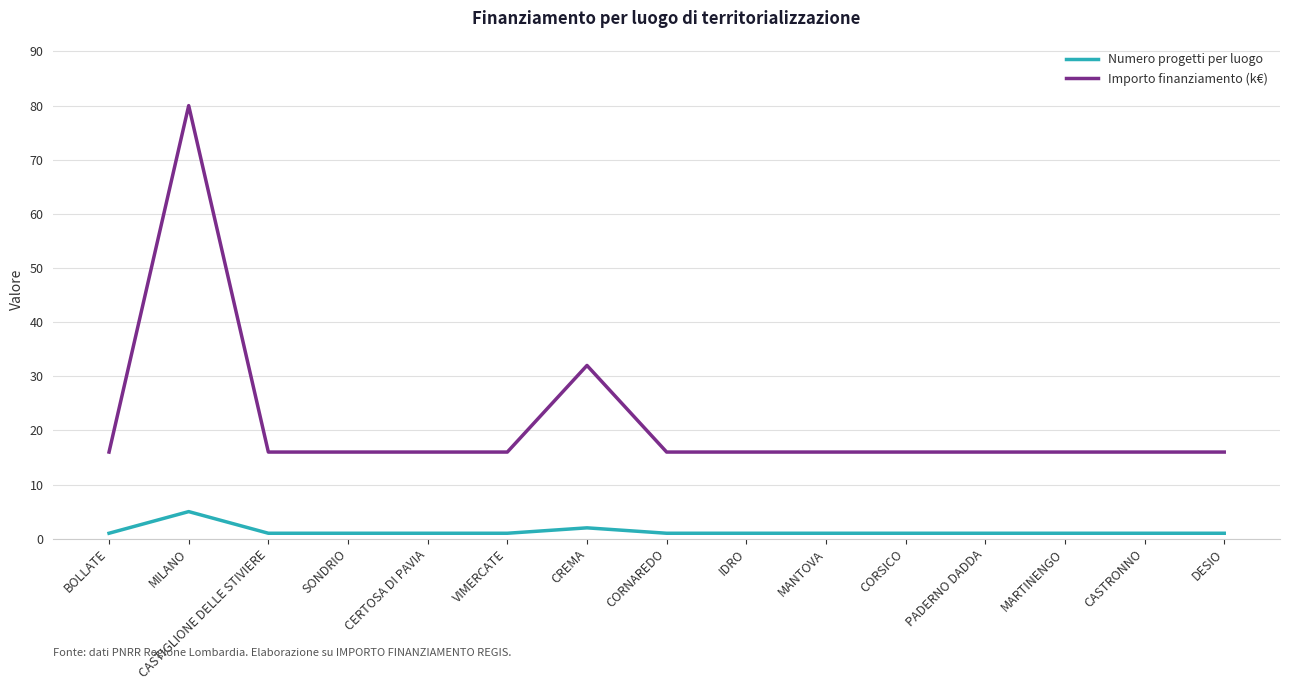

At which category does Numero progetti per luogo reach its first local peak?

MILANO